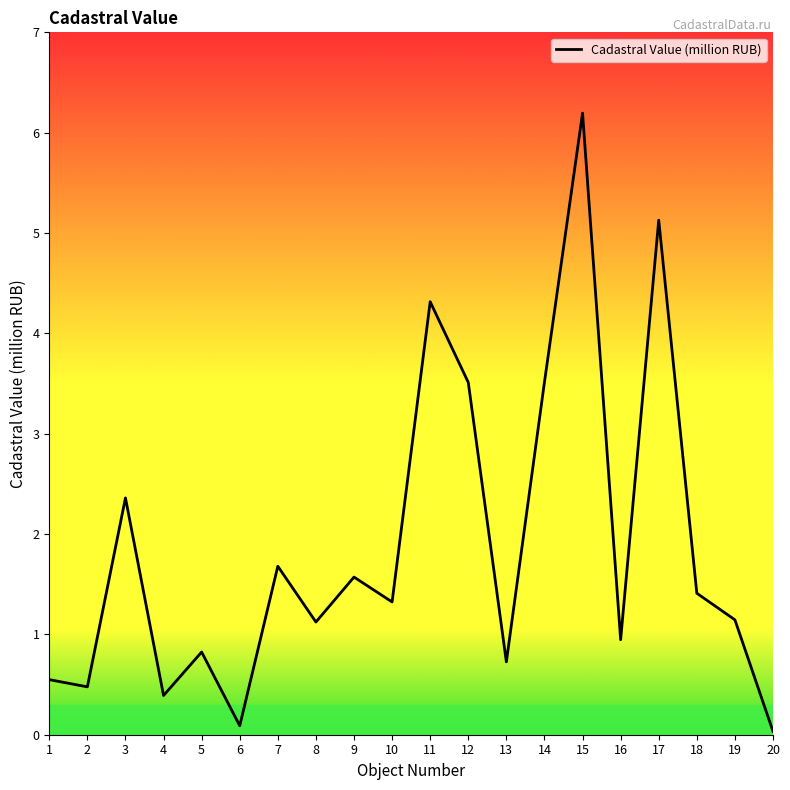

Does the chart display data point markers on the line(s)?

No